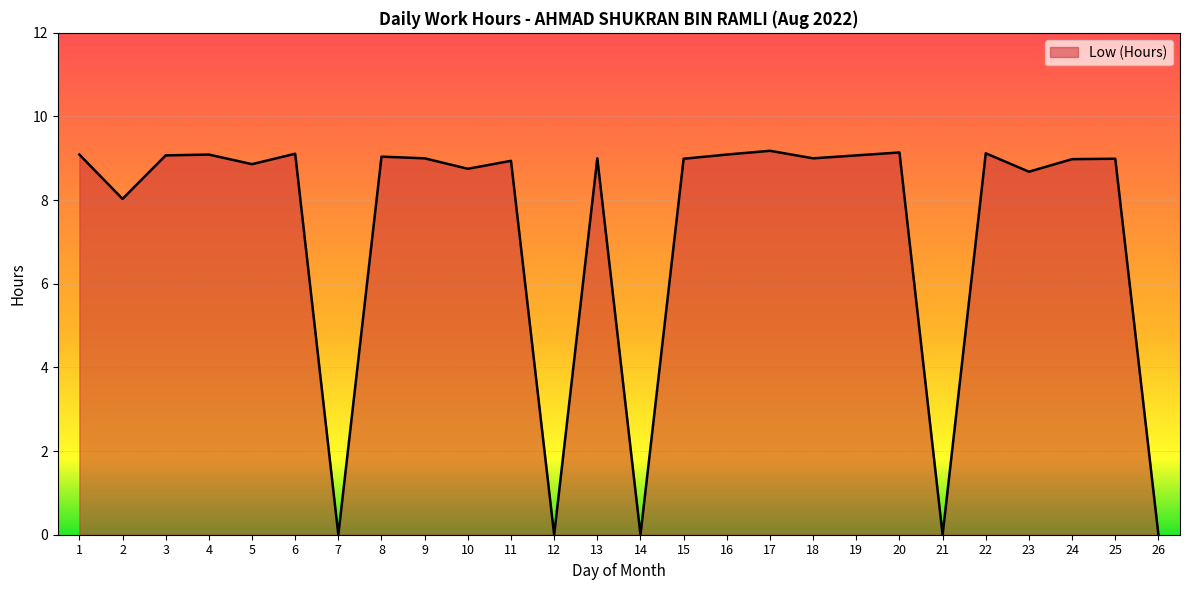

How many categories are shown in the chart?

26